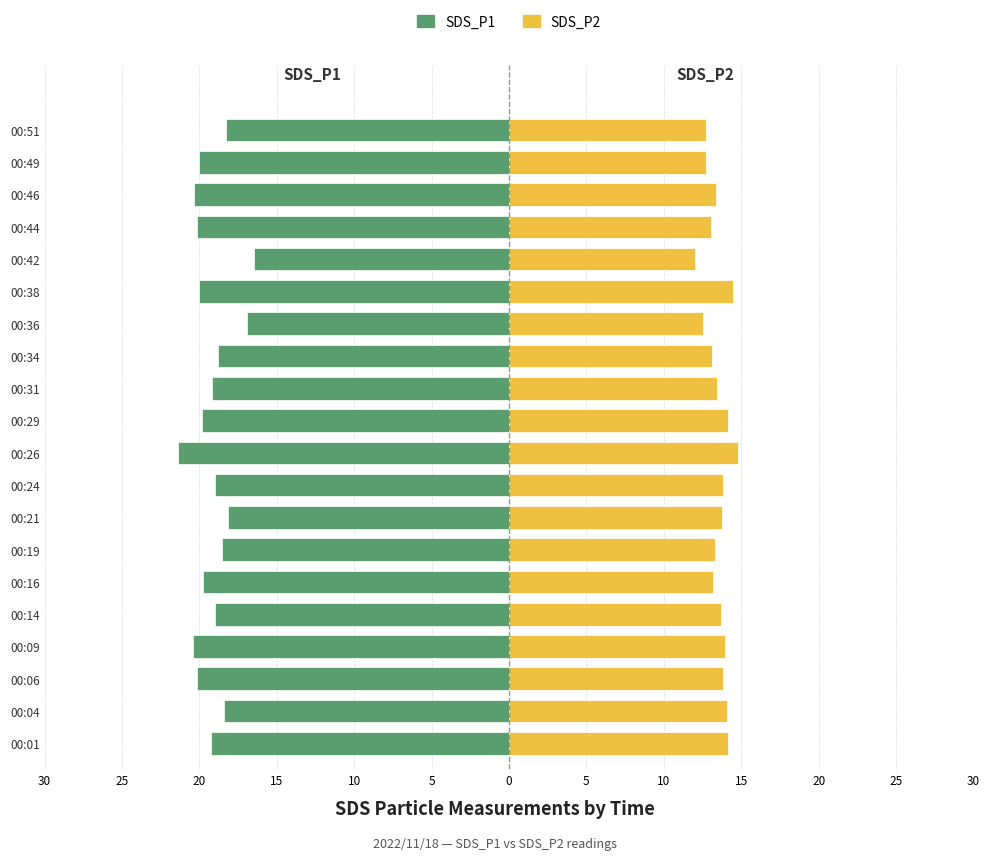

Between 00:42 and 00:46, which series saw the biggest shift?

SDS_P1